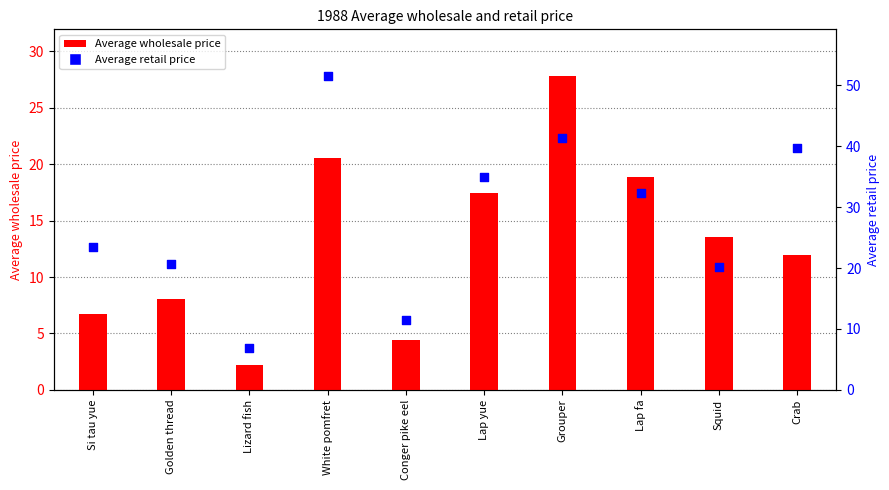

Which series has the largest total across all categories?

Average retail price